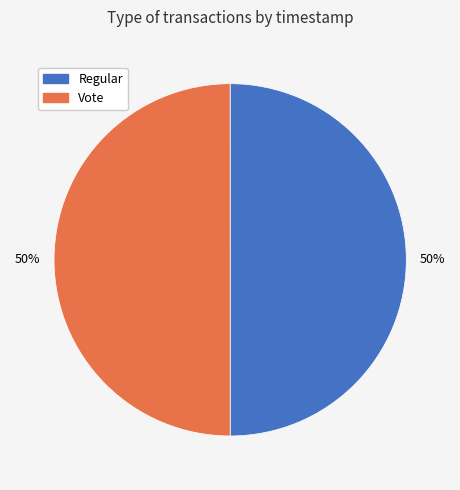

How many slices are in this pie chart?

2